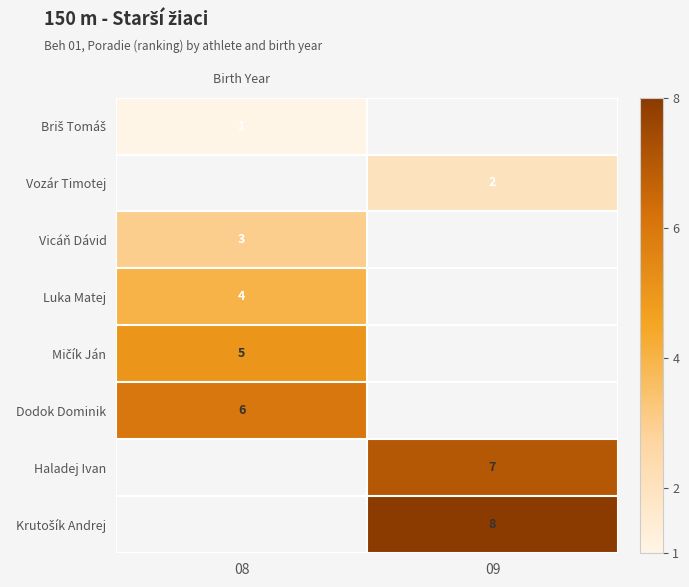

Is it true that Vozár Timotej equals 3 at 09?

False